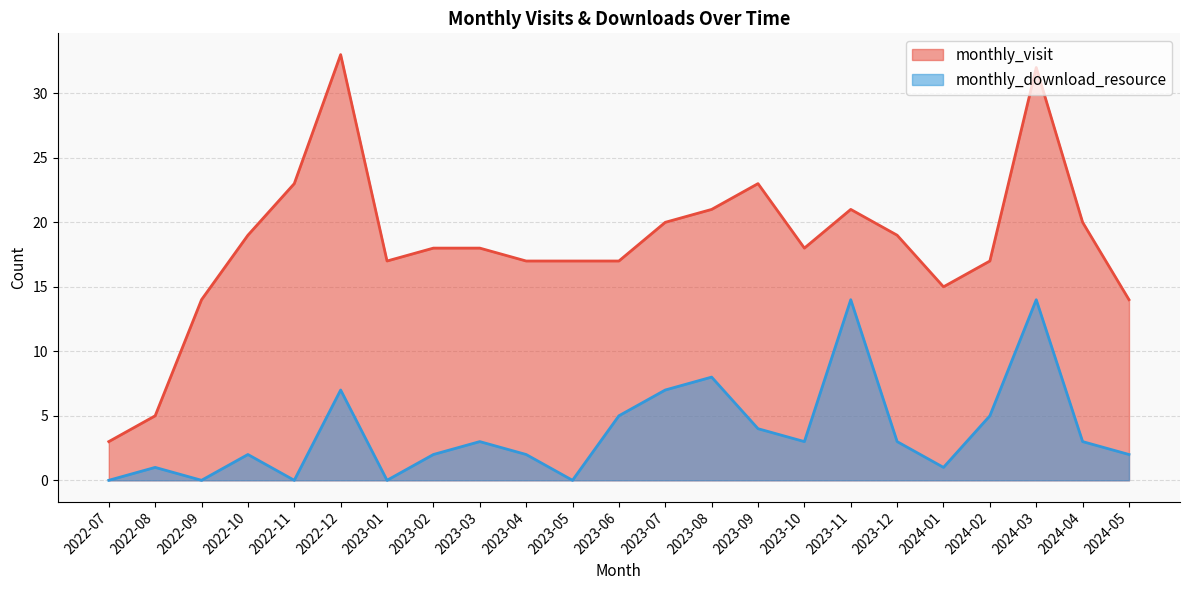

True or false: monthly_visit has more than 2 points higher than both neighbors.

True